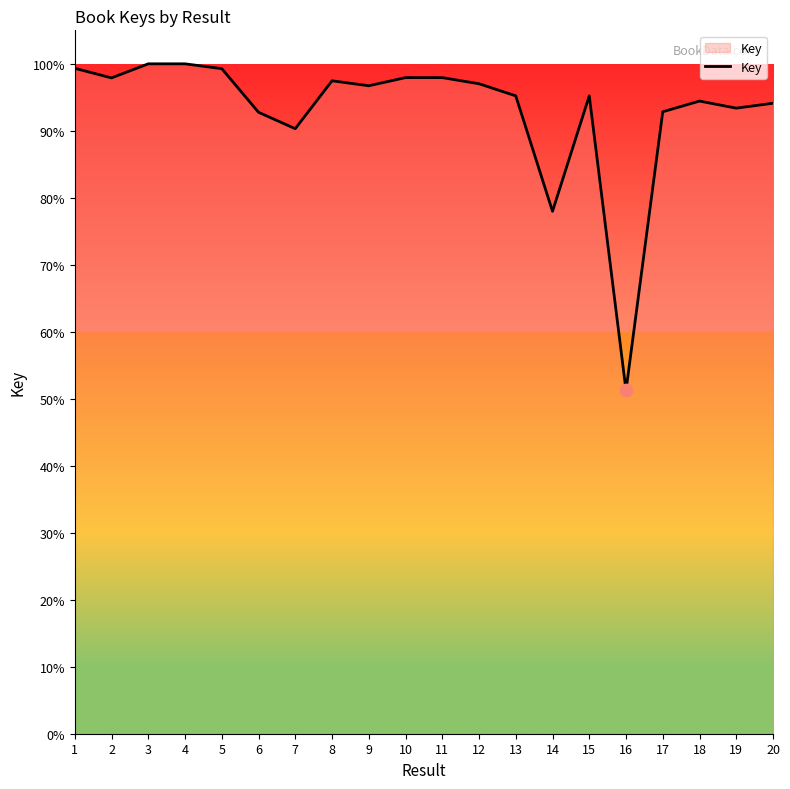

Which has a higher value, 15 or 5?

5